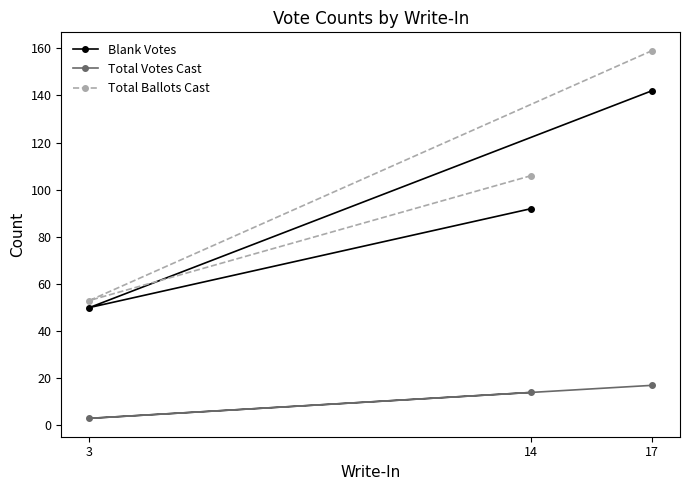

What is the minimum value for Total Votes Cast?

3